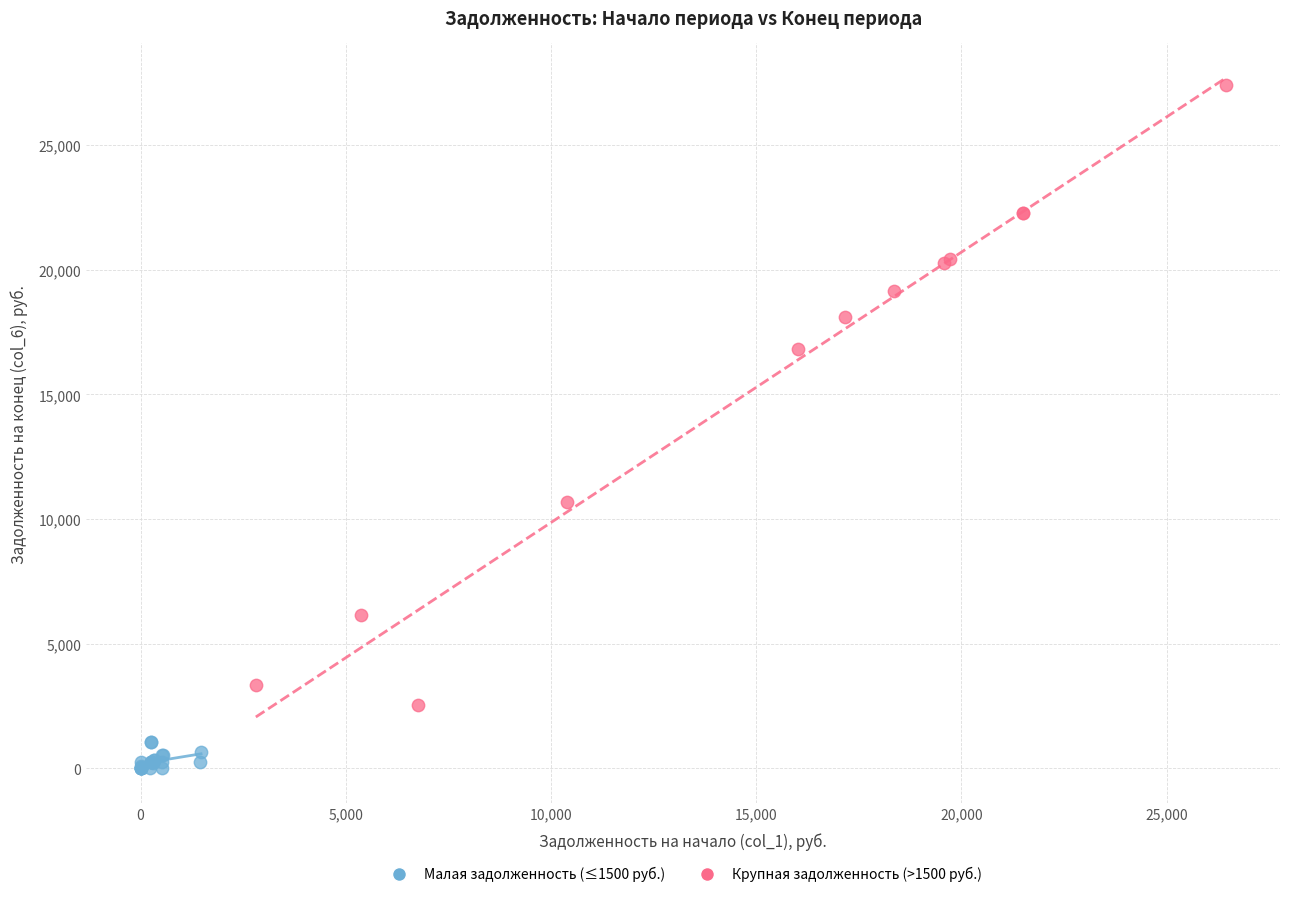

Which series contains the lowest Y value?

Малая задолженность (≤1500 руб.)